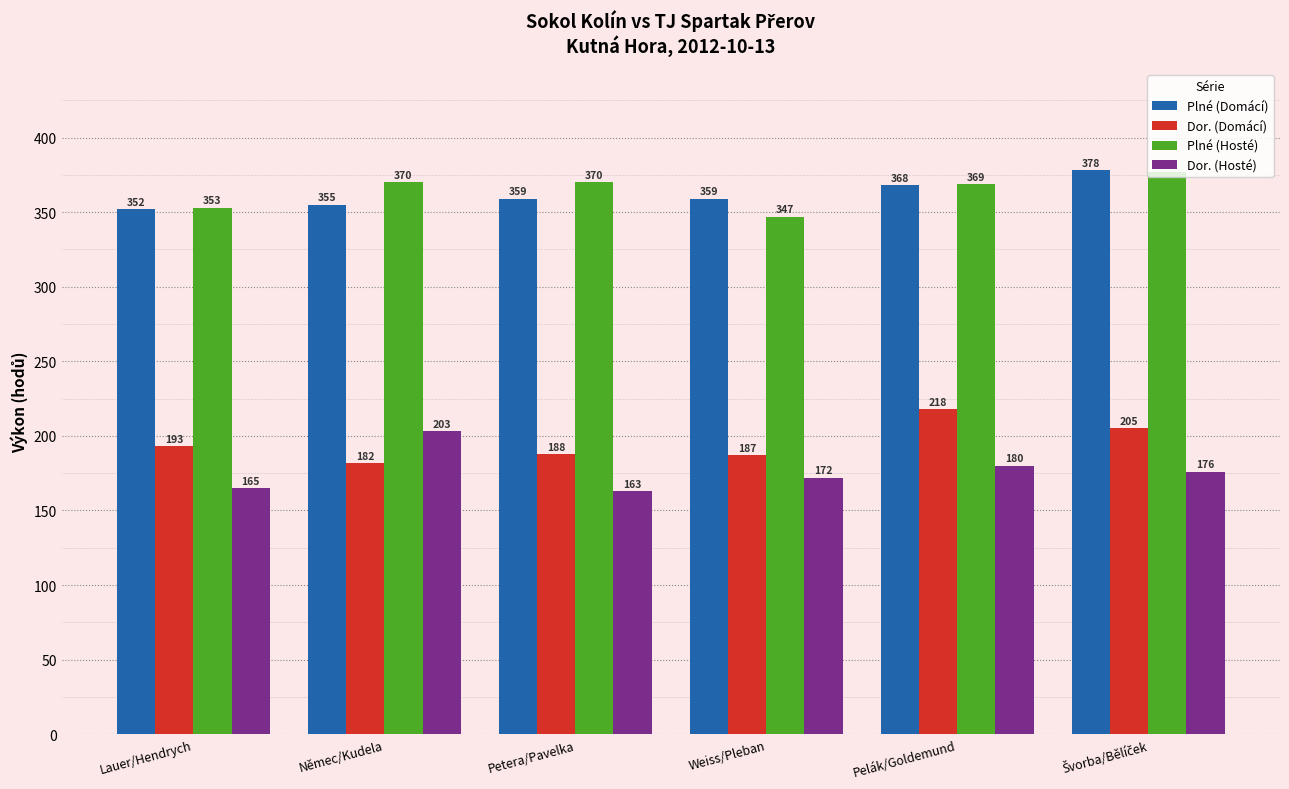

Is the value of Plné (Domácí) at Lauer/Hendrych greater than the value of Dor. (Hosté) at Lauer/Hendrych?

Yes